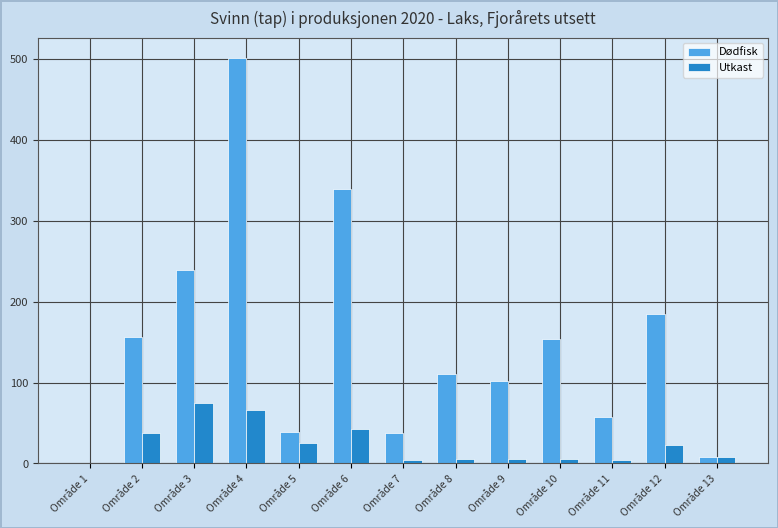

Is it true that Dødfisk equals 110.5 at Område 8?

True